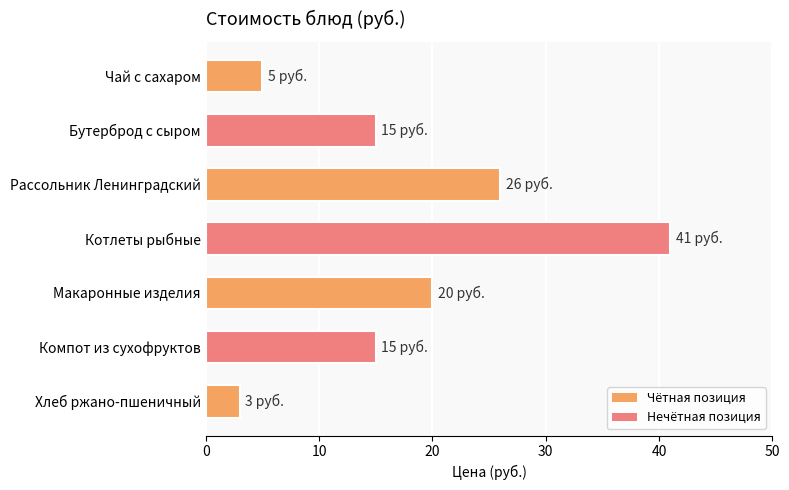

What is the change in value from Чай с сахаром to Котлеты рыбные?

+36